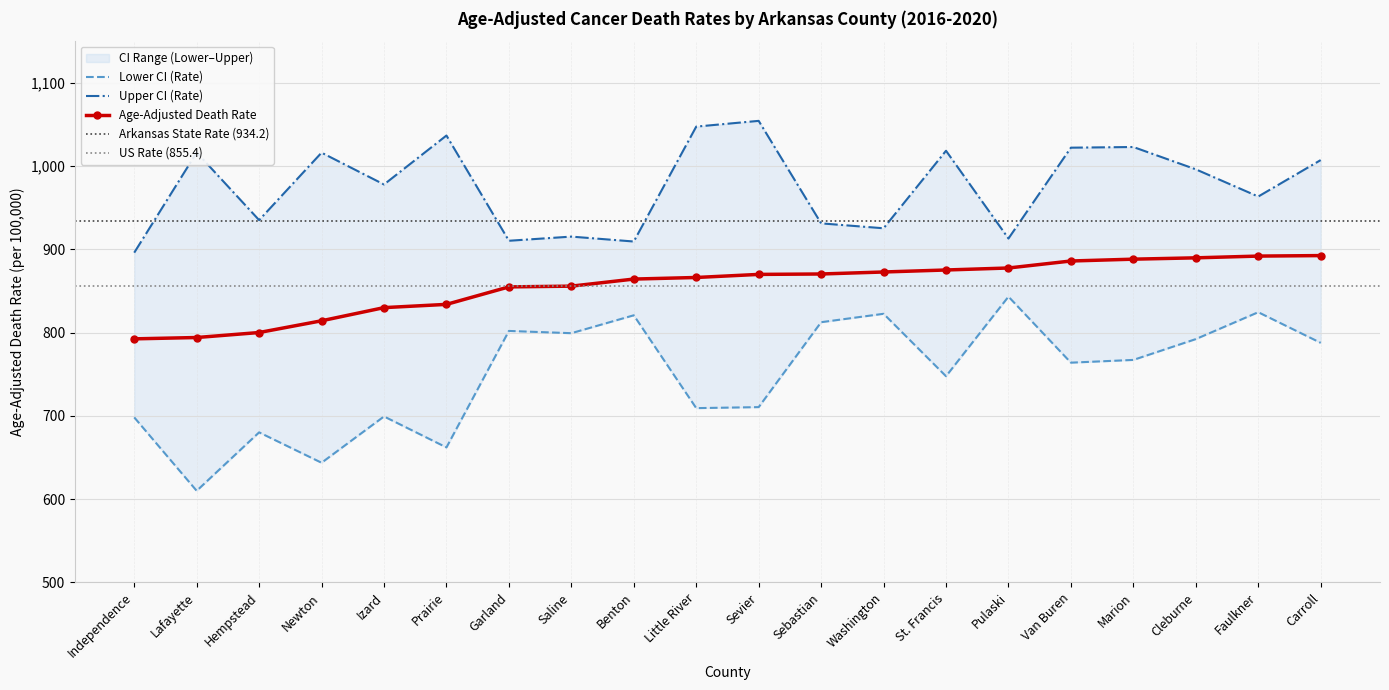

What is the value of the Age-Adjusted Death Rate point at the 4th from the left?

814.2